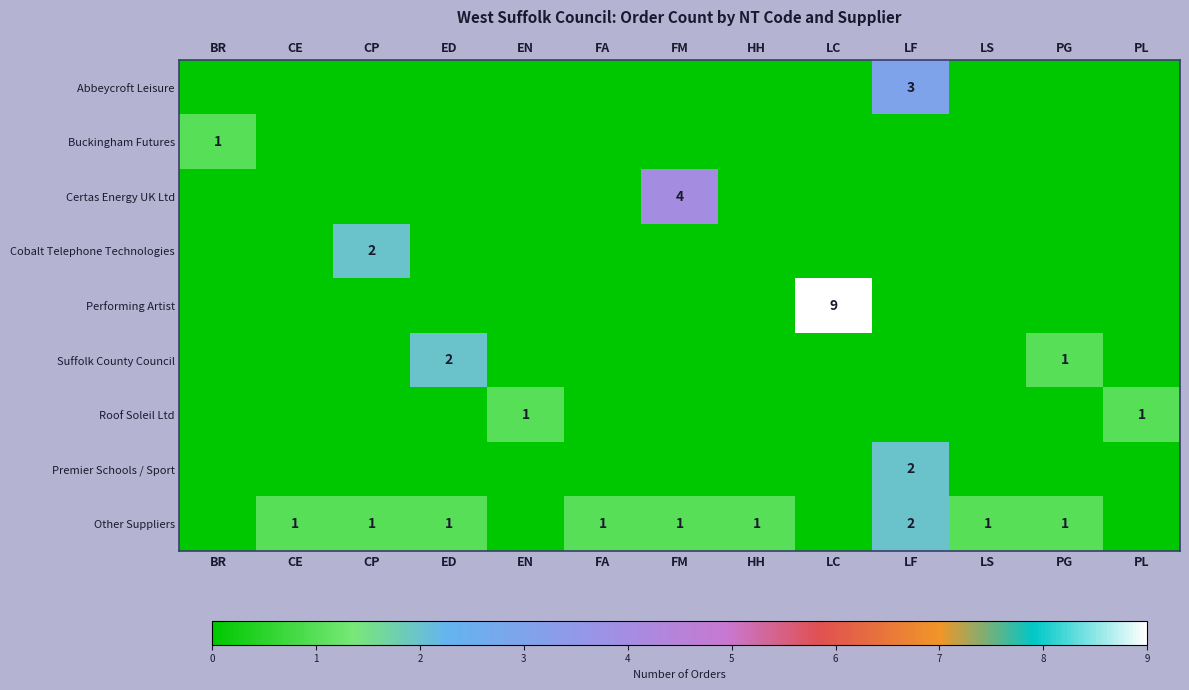

Is it true that Other Suppliers equals 2 at LF?

True